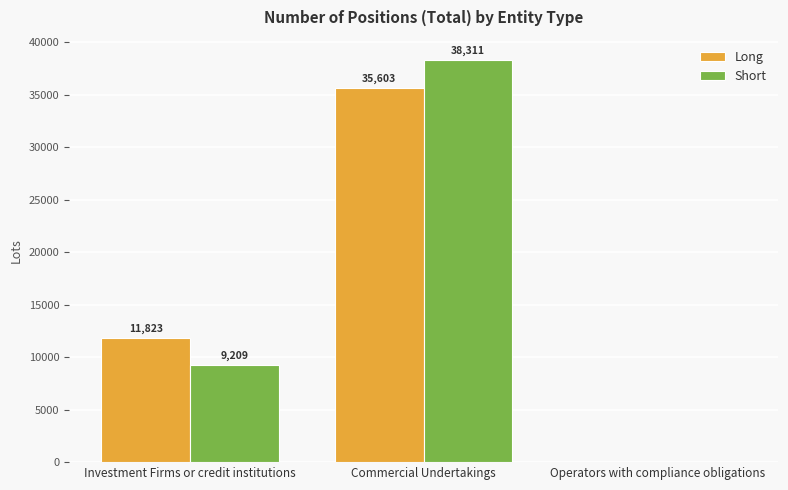

Which series has the largest total across all categories?

Short